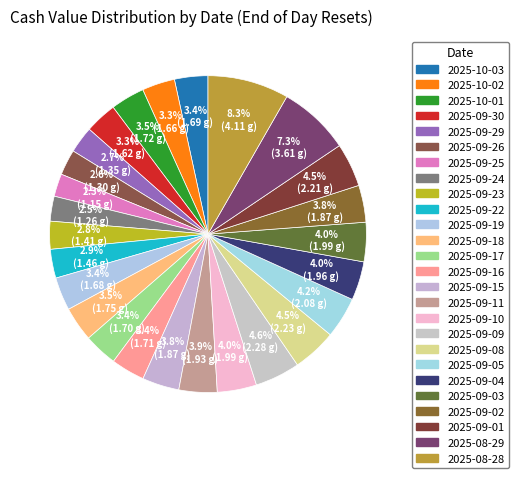

Which has a higher value, 2025-09-29 or 2025-09-03?

2025-09-03